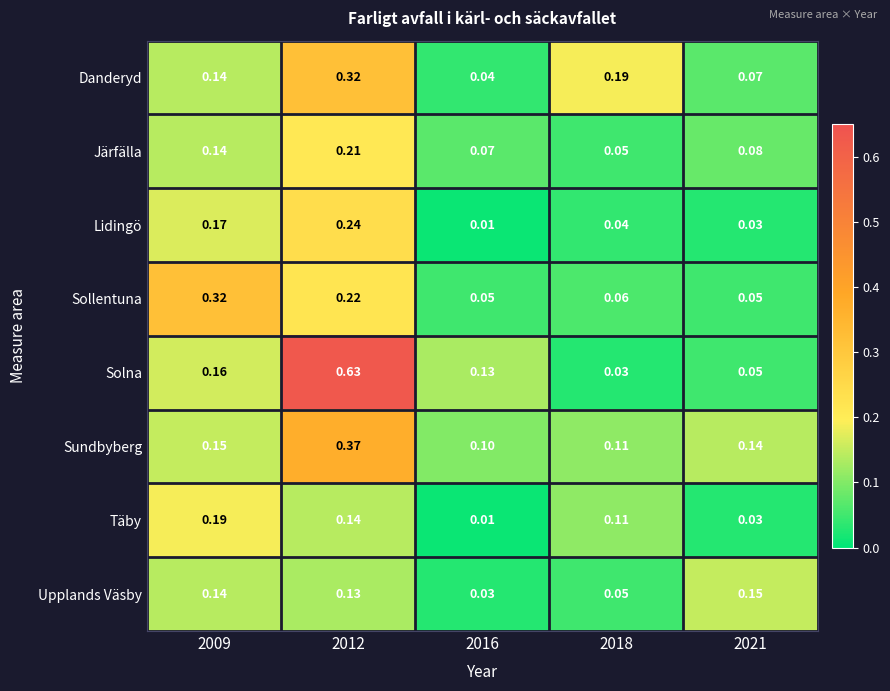

At which category is the sum across all series the highest?

2012